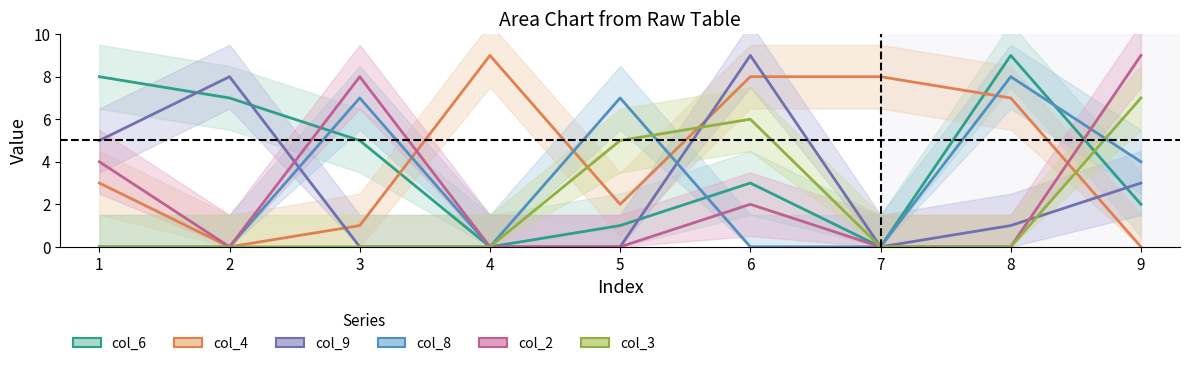

The value of col_4 at 8 is 3. True or false?

False